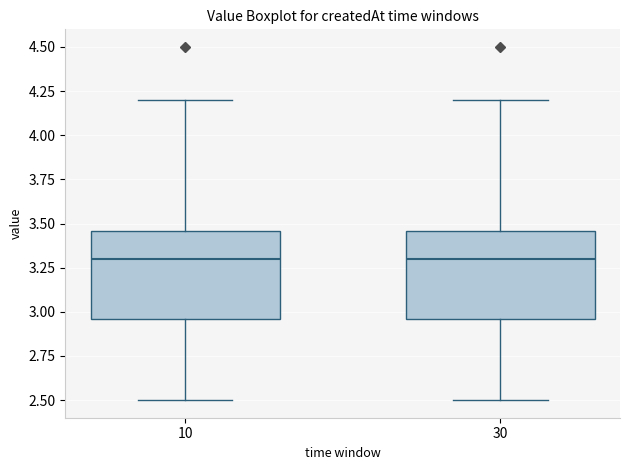

Reading left to right, transcribe this box plot: for each box, give where its median line is, the range the box spans, and where its two whiskers end, as read against the y-axis. The values are not printed on the chart, so give them approximately, as read against the axis.

10: median 3.30, box 2.95 to 3.45, whiskers 2.50 to 4.20
30: median 3.30, box 2.95 to 3.45, whiskers 2.50 to 4.20